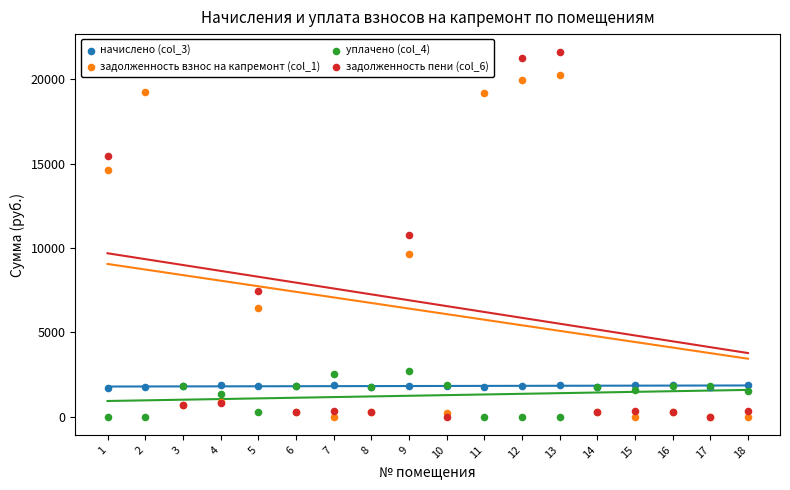

Is the value of уплачено (col_4) at 16 greater than the value of задолженность взнос на капремонт (col_1) at 12?

No